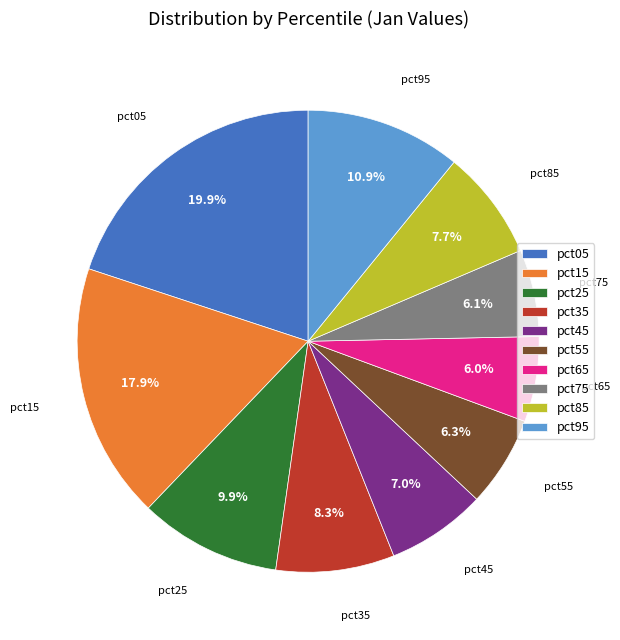

Which slice is the largest?

pct05